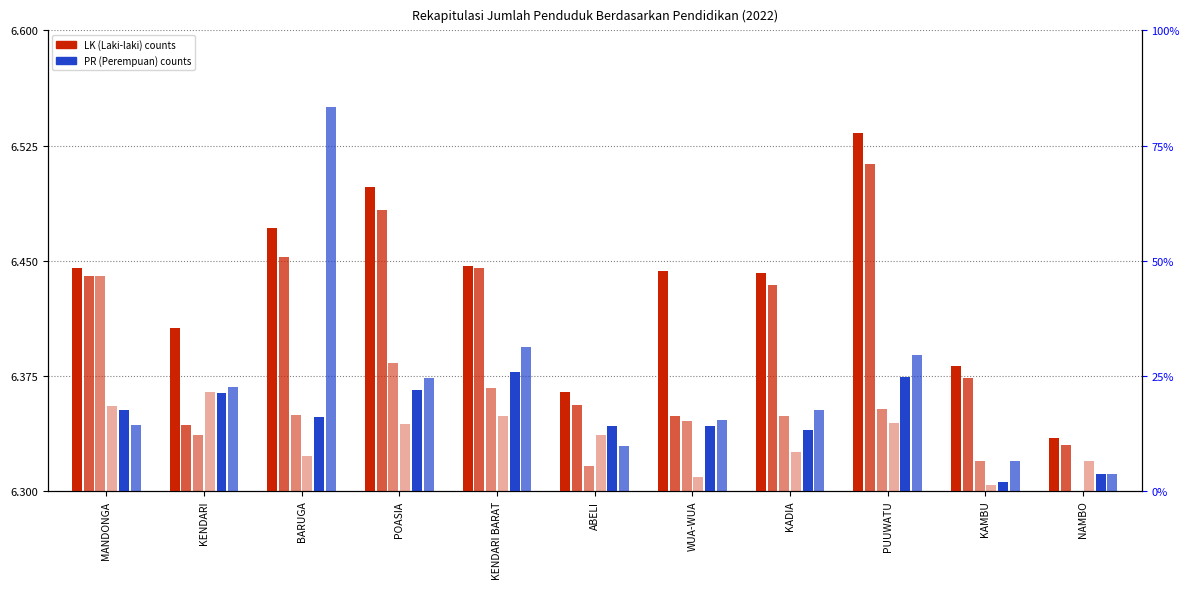

How many bars are there in total?

66